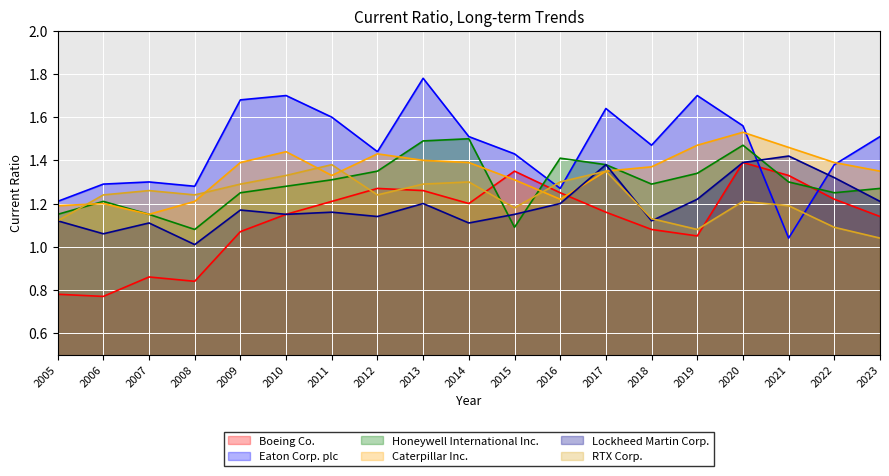

What is the total value across all series at 2021?

7.7